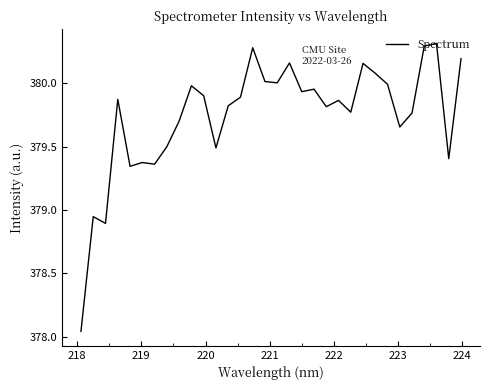

What is the greatest value displayed?

380.3